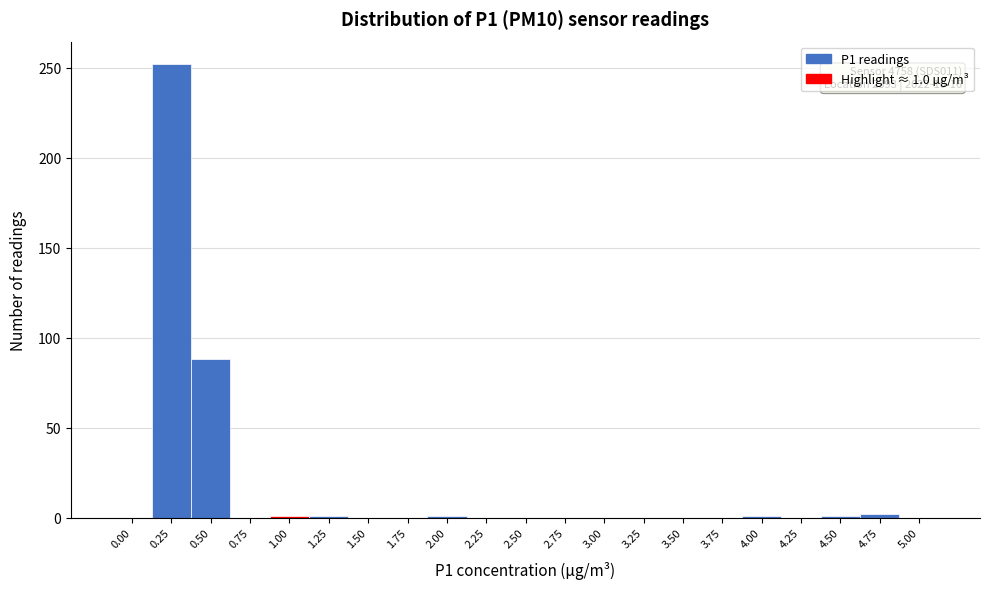

The value at 2.25 is 113. True or false?

False